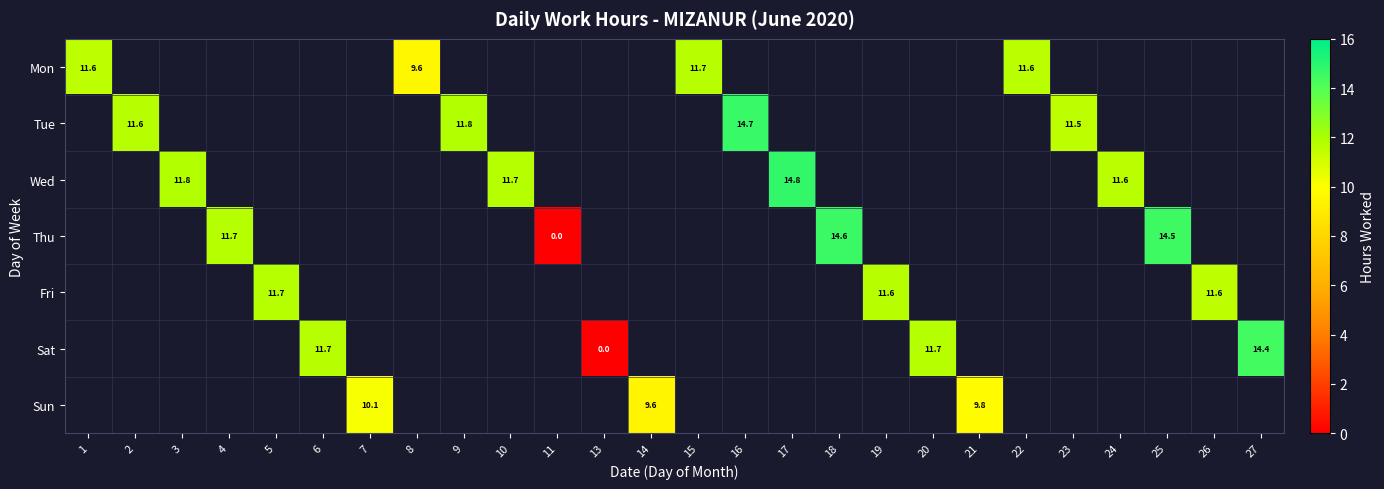

At which label is Mon closest to 10?

8